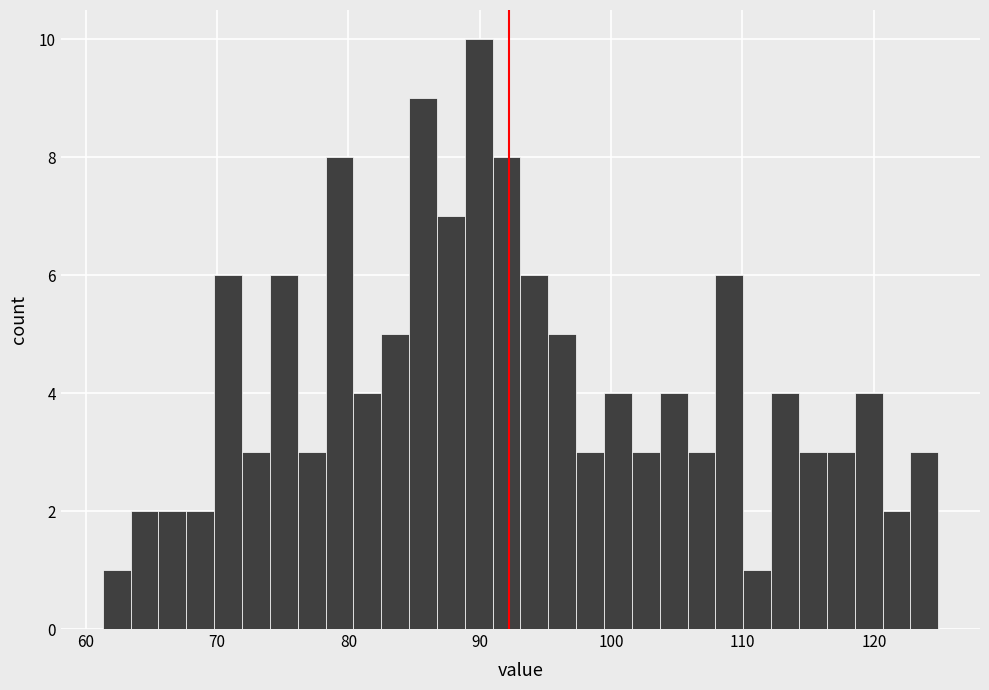

Read against the x-axis, roughly where is the centre of the tallest bar?

90